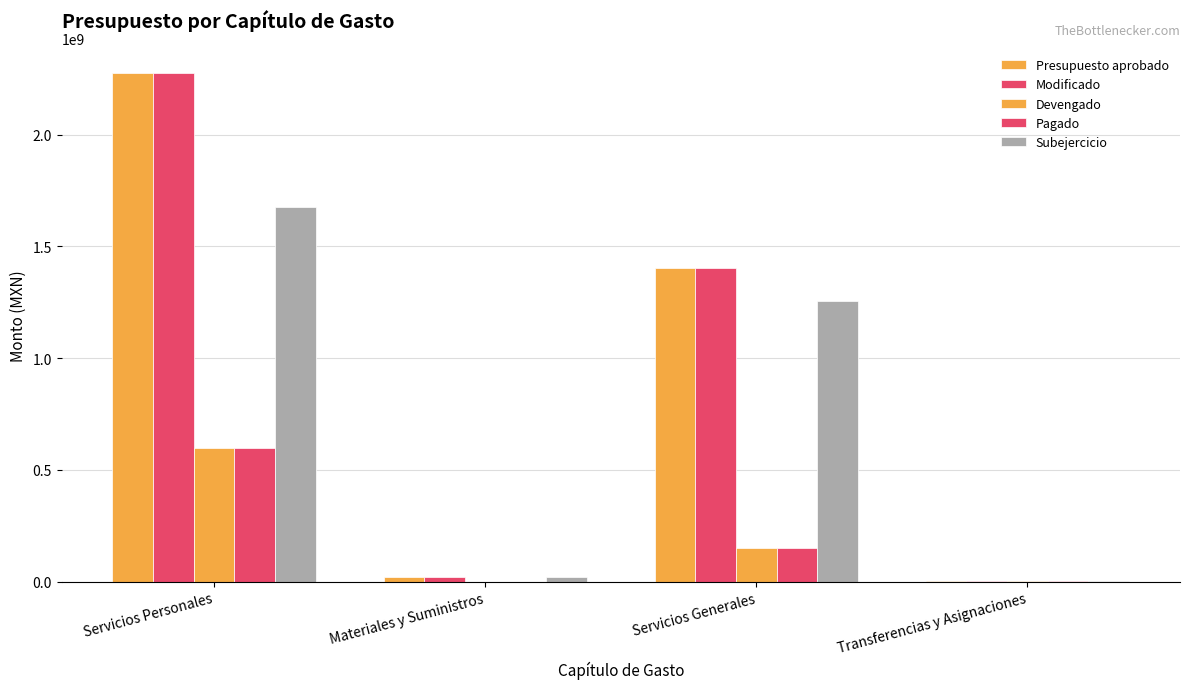

Which series has the largest range (max minus min)?

Modificado